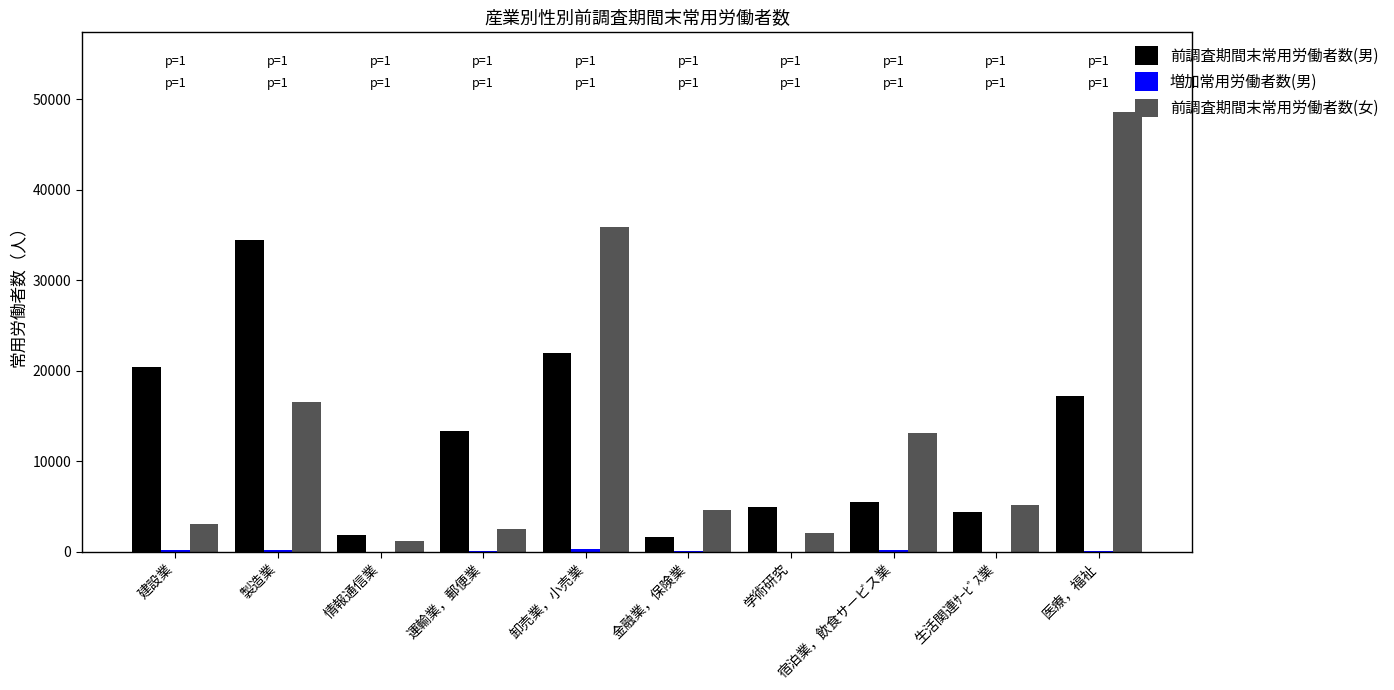

What is the total value across all series at 学術研究?

7012